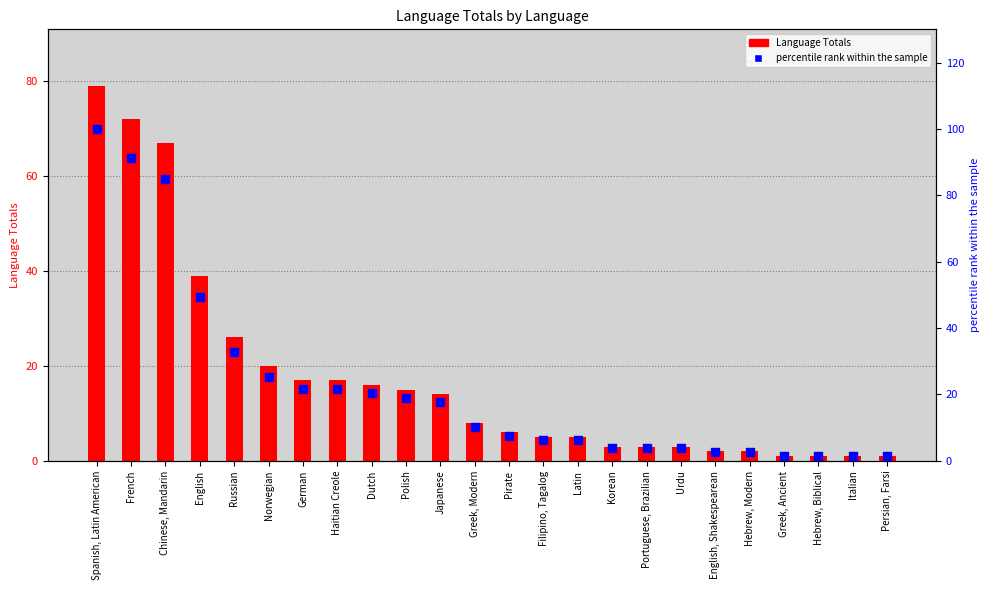

Which series has the largest Y range (max minus min)?

percentile rank within the sample